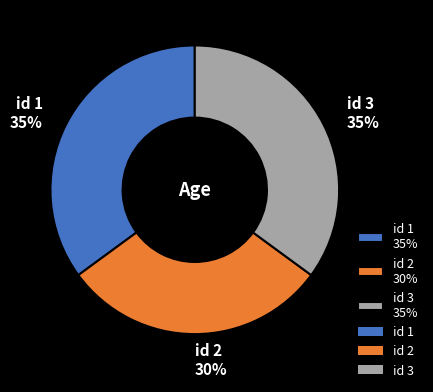

To the nearest percent, what percentage of the pie is id 1 35%?

35%